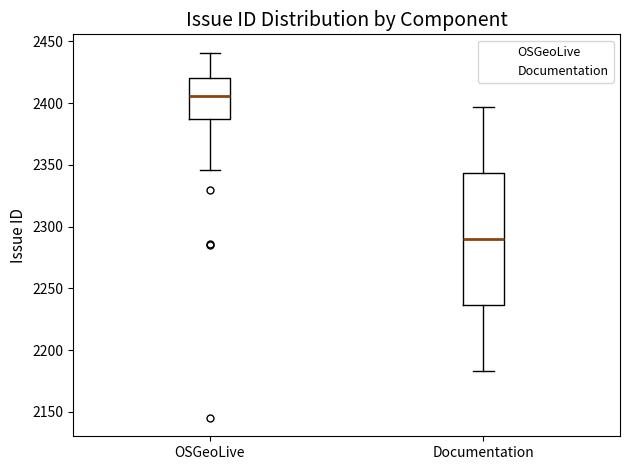

Reading left to right, read every box against the y-axis: the position of its median line, the range the box covers, and the ends of its whiskers. The values are not printed on the chart, so give them approximately, as read against the axis.

OSGeoLive: median 2405, box 2385 to 2420, whiskers 2345 to 2440
Documentation: median 2290, box 2235 to 2345, whiskers 2185 to 2395